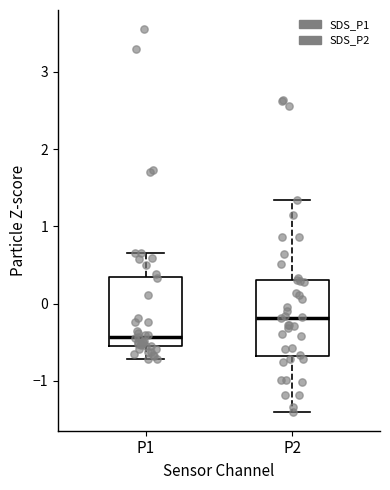

Reading left to right, transcribe this box plot: for each box, give where its median line is, the range the box spans, and where its two whiskers end, as read against the y-axis. The values are not printed on the chart, so give them approximately, as read against the axis.

P1: median -0.4, box -0.5 to 0.3, whiskers -0.7 to 0.7
P2: median -0.2, box -0.7 to 0.3, whiskers -1.4 to 1.3